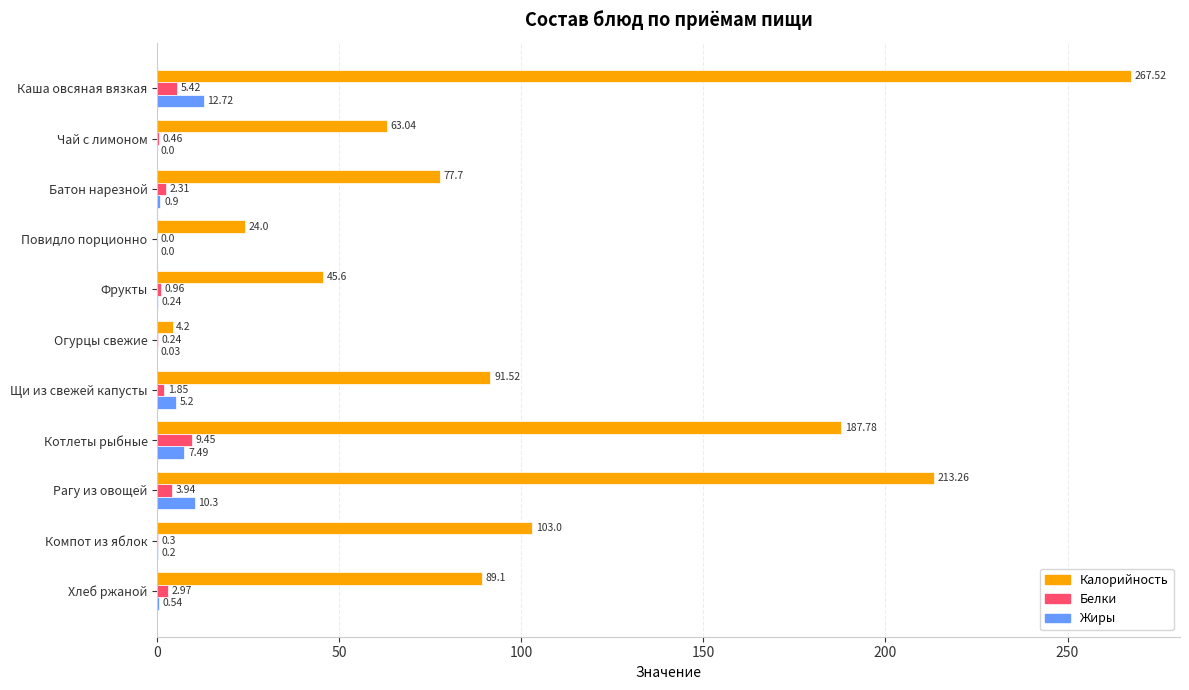

What is the total value across all series at Батон нарезной?

80.9